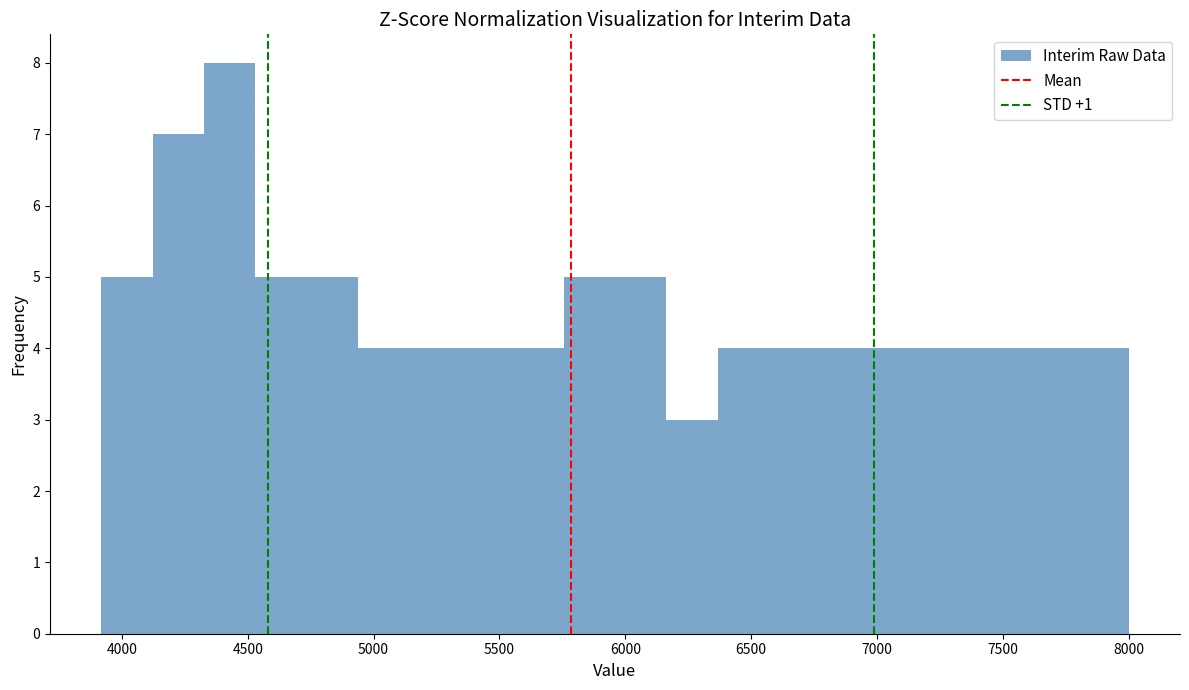

Reading left to right, list every bar in this chart as the range it spans on the x-axis followed by its height. Neither the bar edges nor the heights are printed on the chart, so give them approximately, as read against the axes.

3900 to 4100: 5
4100 to 4350: 7
4350 to 4550: 8
4550 to 4750: 5
4750 to 4950: 5
4950 to 5150: 4
5150 to 5350: 4
5350 to 5550: 4
5550 to 5750: 4
5750 to 5950: 5
5950 to 6150: 5
6150 to 6350: 3
6350 to 6550: 4
6550 to 6800: 4
6800 to 7000: 4
7000 to 7200: 4
7200 to 7400: 4
7400 to 7600: 4
7600 to 7800: 4
7800 to 8000: 4